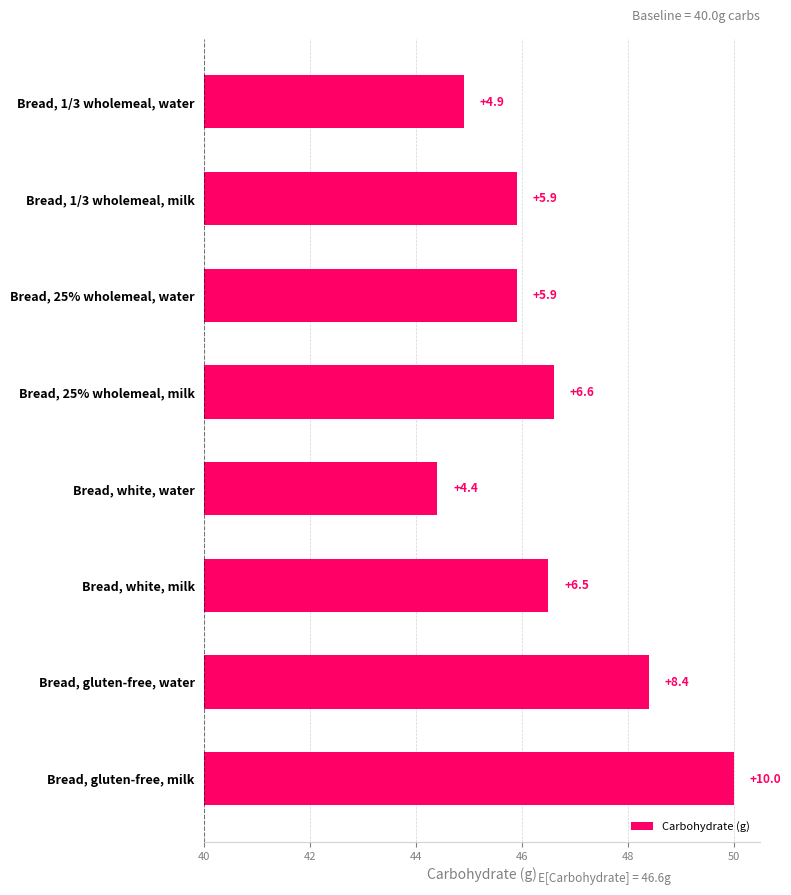

Does the chart contain stacked bars?

No